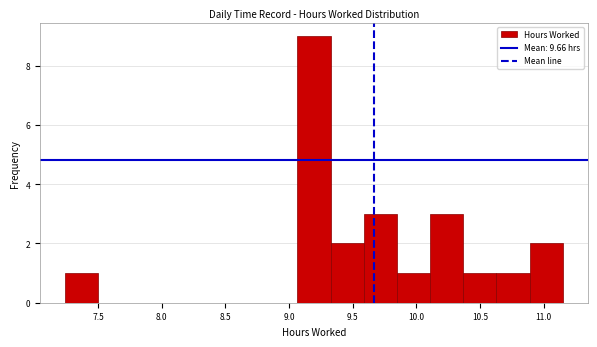

How tall is the bar that spans 9.05 to 9.35 on the x-axis? Neither the bar edges nor the heights are printed on the chart, so give them approximately, as read against the axes.

9